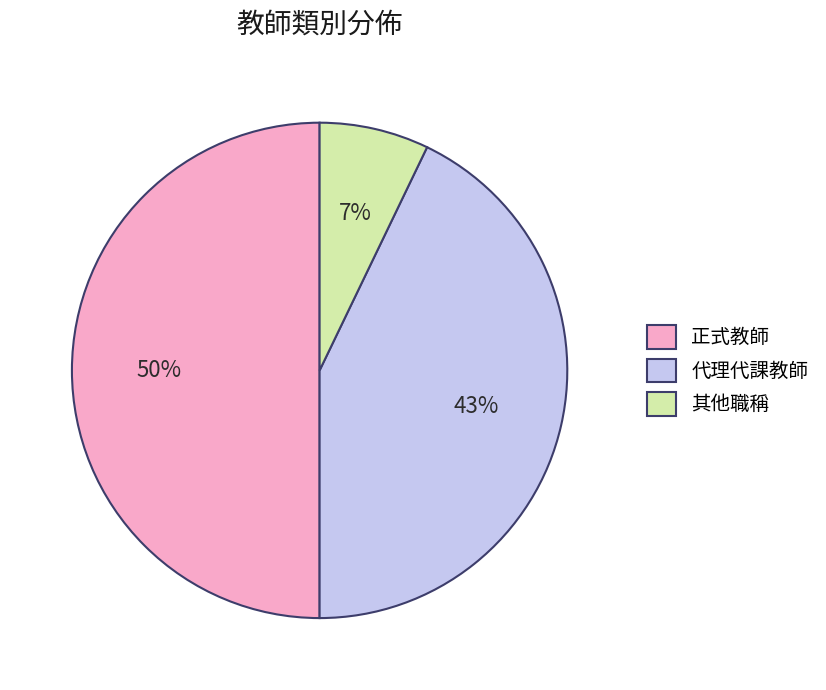

Is the sum of 代理代課教師 and 正式教師 greater than half?

Yes